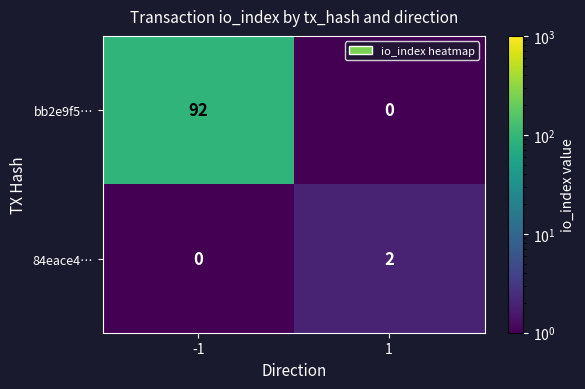

Reading left to right, extract all data points from this chart.

bb2e9f5…: 92	0
84eace4…: 0	2